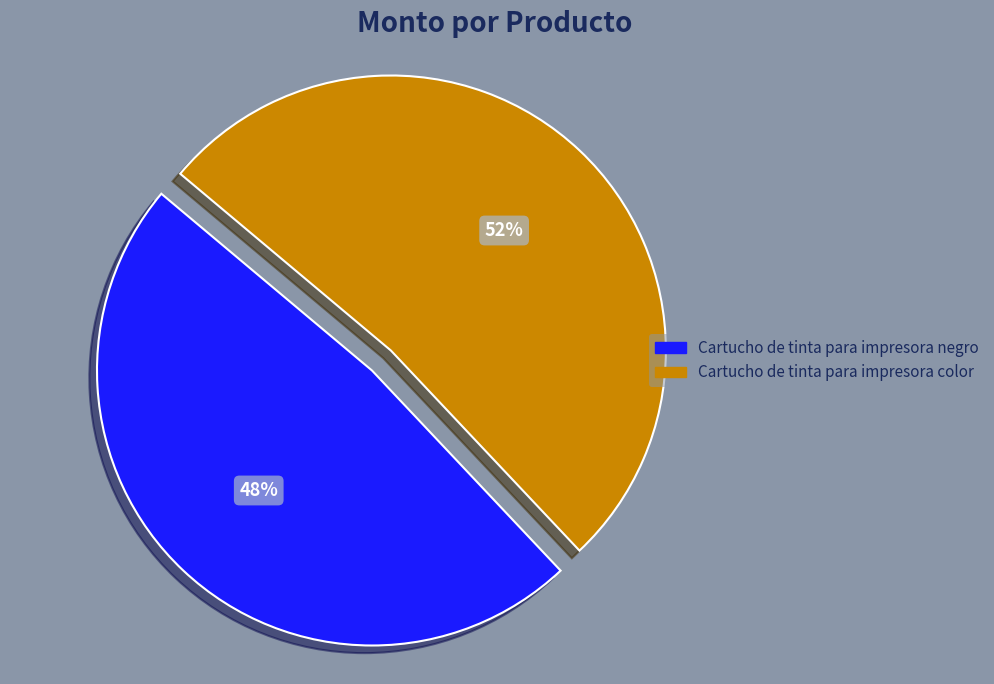

What is the majority slice?

Cartucho de tinta para impresora color